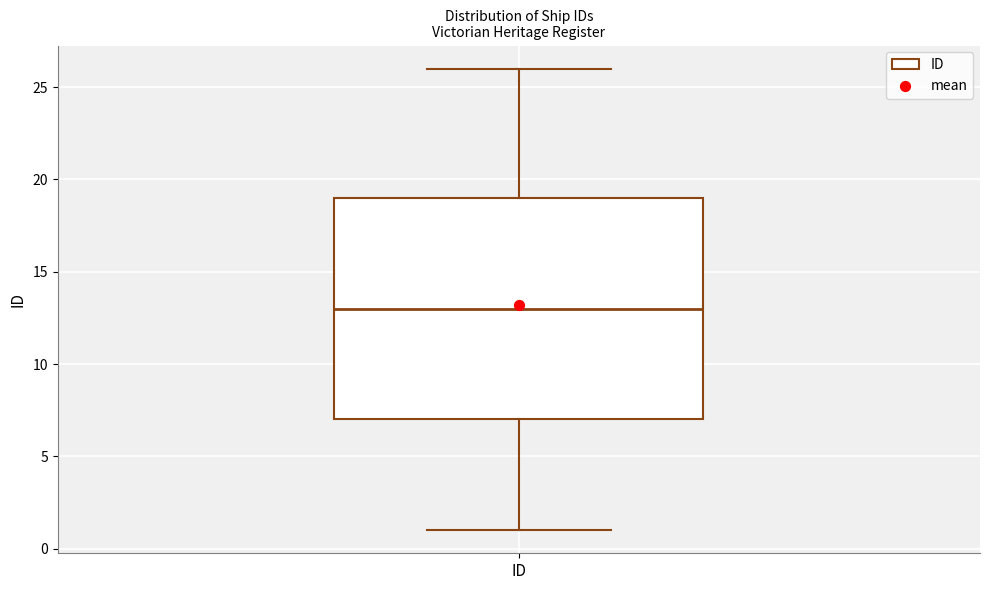

Read this box plot against the y-axis: the position of the median line, the range covered by the box, and the ends of both whiskers. The values are not printed on the chart, so give them approximately, as read against the axis.

median 13, box 7 to 19, whiskers 1 to 26